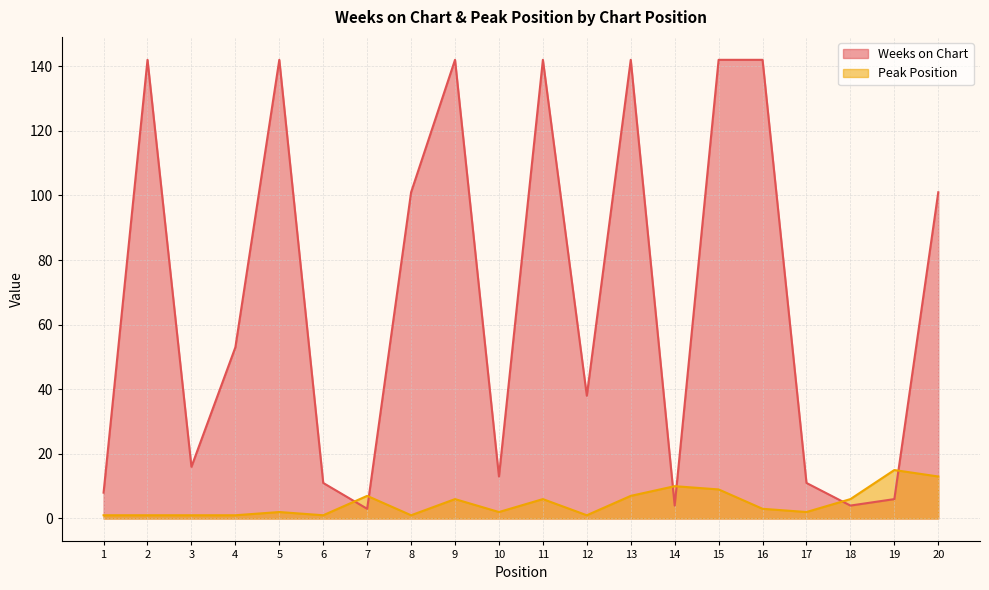

How many interior local valleys does the Peak Position series have?

5